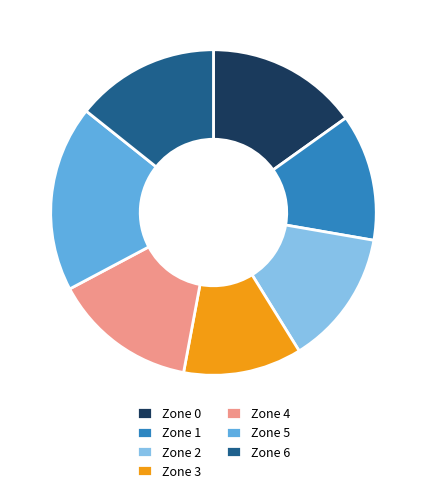

Which has a higher value, Zone 2 or Zone 1?

Zone 2